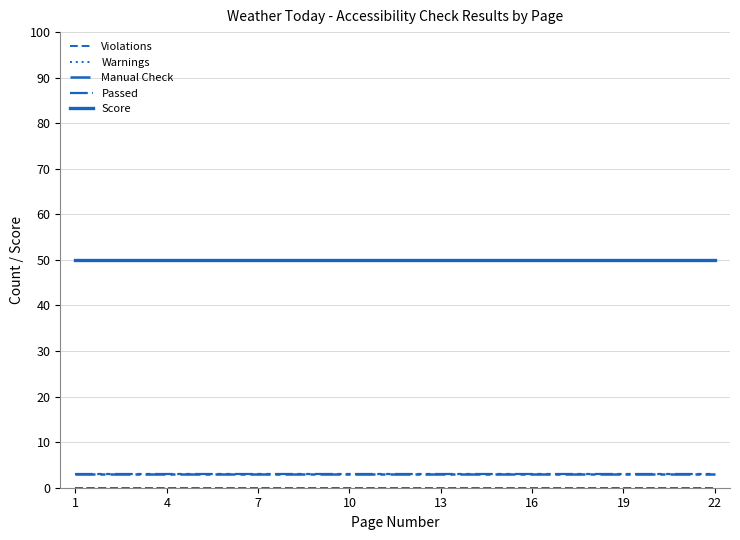

What is the highest value of the Score series?

50